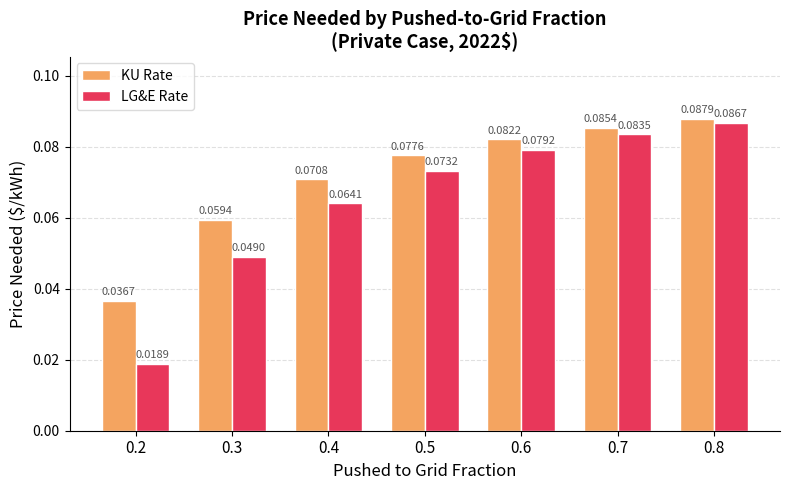

What is the sum of all LG&E Rate values?

0.5